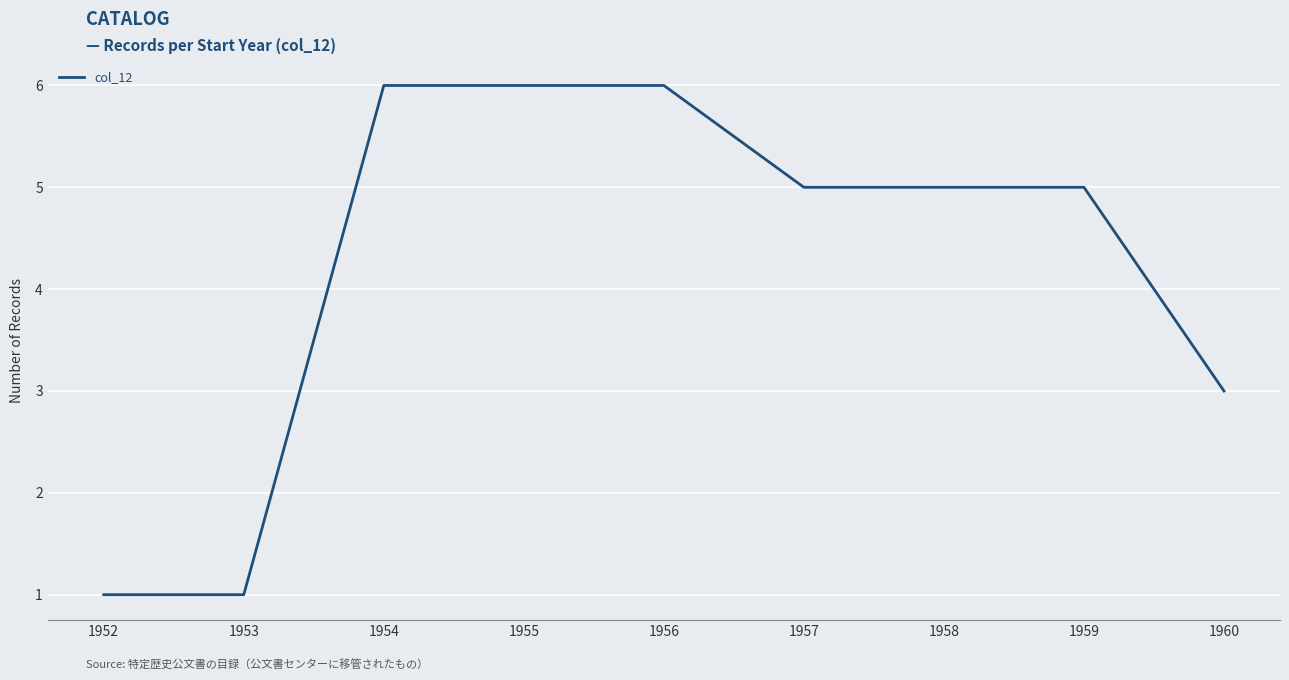

Reading right to left, transcribe all the data shown in this chart.

1960=3	1959=5	1958=5	1957=5	1956=6	1955=6	1954=6	1953=1	1952=1